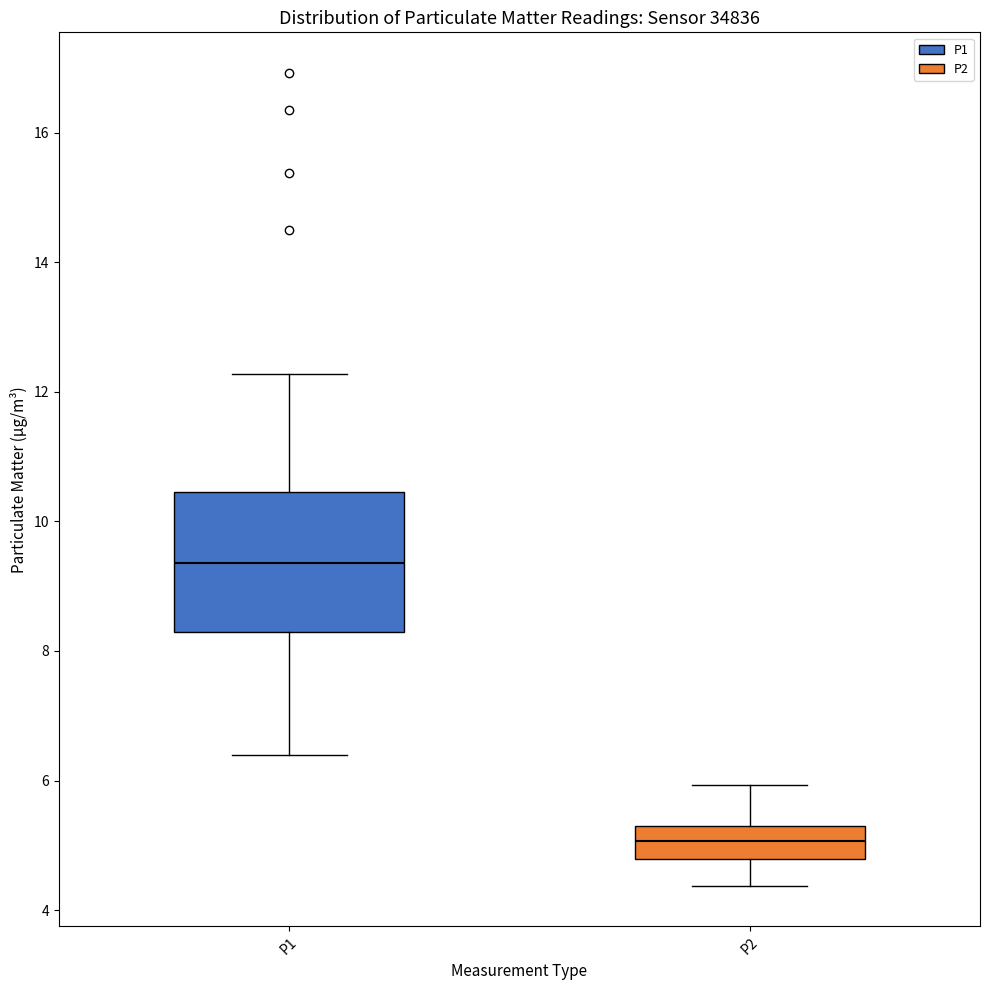

Comparing the boxes themselves (not the whiskers), which one is the tallest?

P1